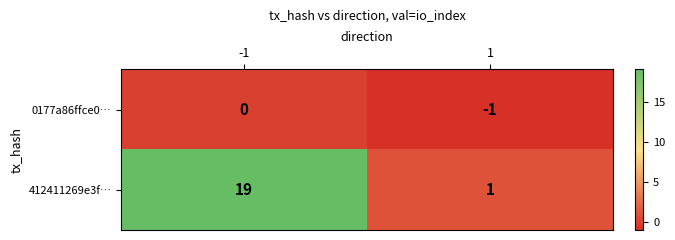

Reading left to right, transcribe all the data shown in this chart.

0177a86ffce0…: 0	-1
412411269e3f…: 19	1